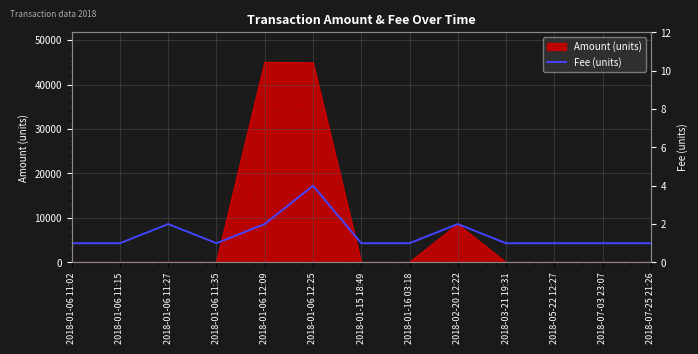

What is the minimum value shown in the chart?

1